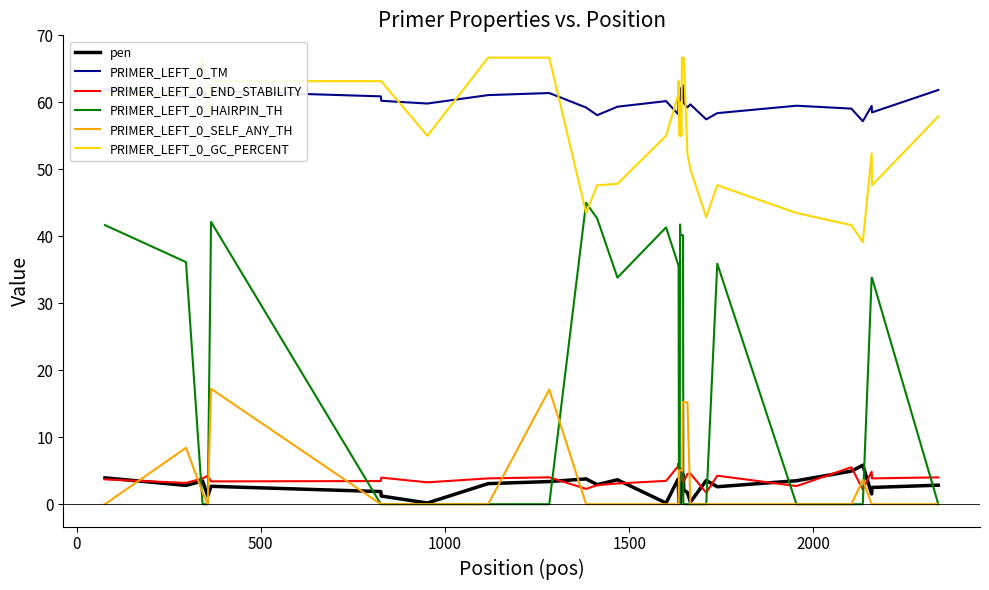

True or false: pen and PRIMER_LEFT_0_TM cross at least once.

False